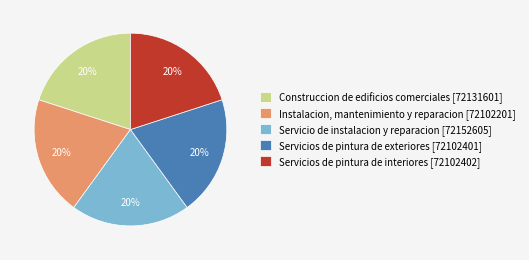

Is there any slice that represents more than half of the pie?

No